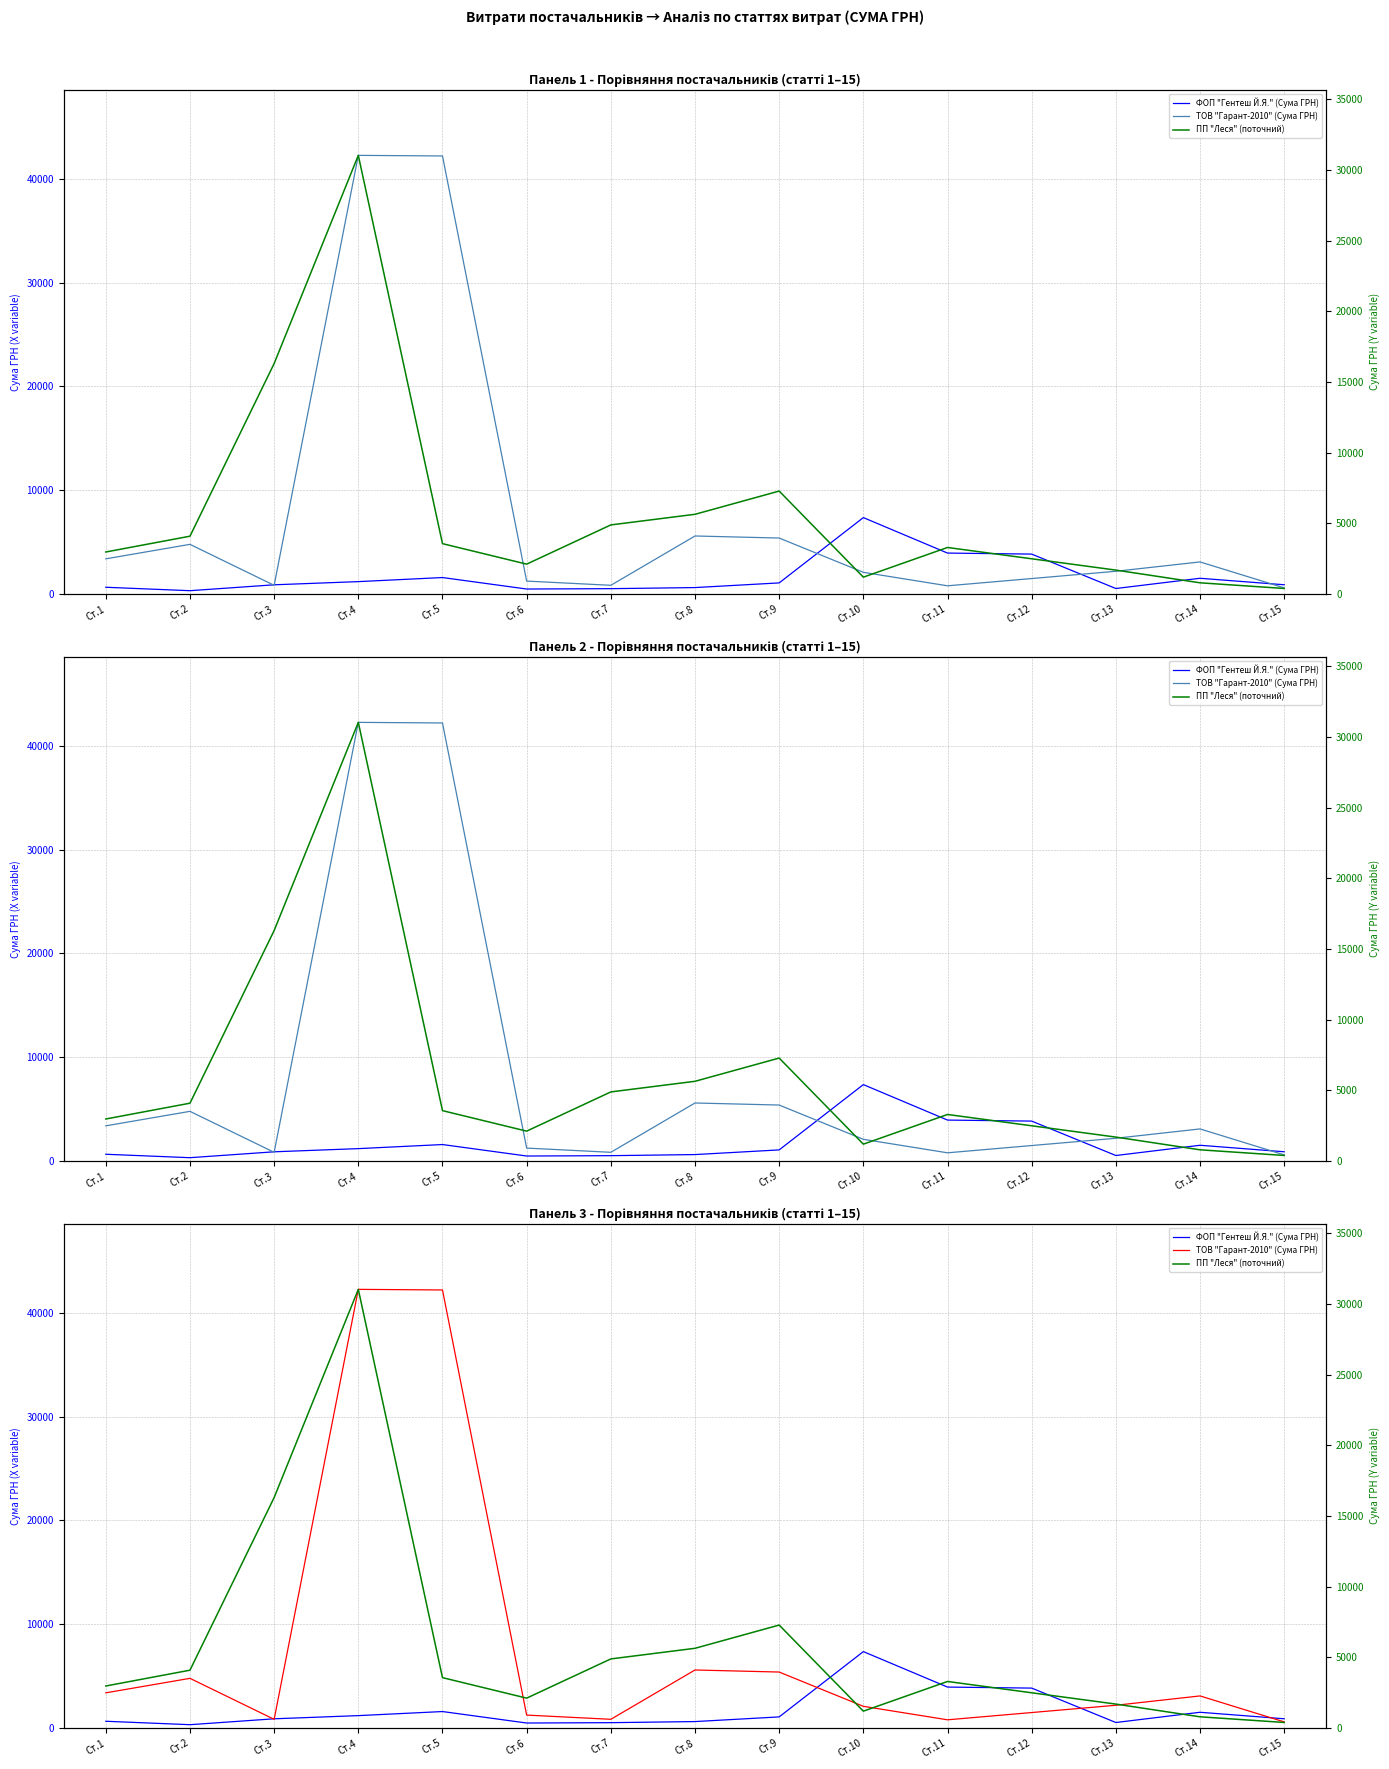

Which series changed the most between Ст.12 and Ст.15?

ФОП "Гентеш Й.Я." (Сума ГРН)